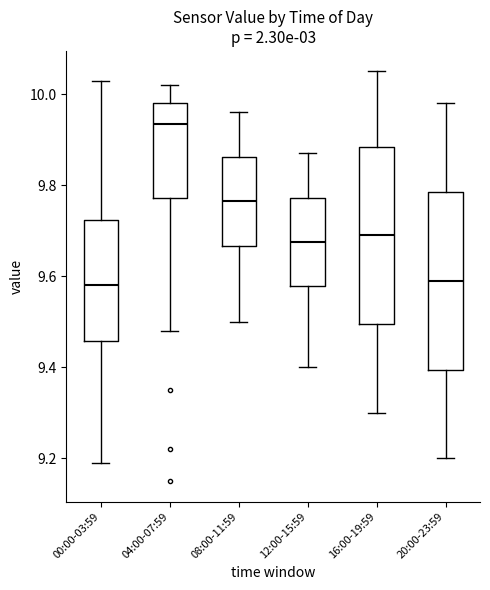

Reading left to right, transcribe this box plot: for each box, give where its median line is, the range the box spans, and where its two whiskers end, as read against the y-axis. The values are not printed on the chart, so give them approximately, as read against the axis.

00:00-03:59: median 9.58, box 9.46 to 9.72, whiskers 9.20 to 10.04
04:00-07:59: median 9.94, box 9.78 to 9.98, whiskers 9.48 to 10.02
08:00-11:59: median 9.76, box 9.66 to 9.86, whiskers 9.50 to 9.96
12:00-15:59: median 9.68, box 9.58 to 9.78, whiskers 9.40 to 9.88
16:00-19:59: median 9.70, box 9.50 to 9.88, whiskers 9.30 to 10.06
20:00-23:59: median 9.60, box 9.40 to 9.78, whiskers 9.20 to 9.98